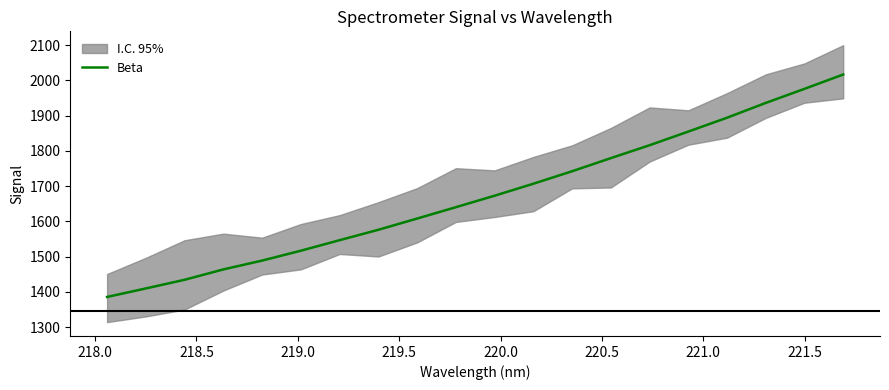

The chart shows a value of 2393.6 at 218.0. True or false?

False